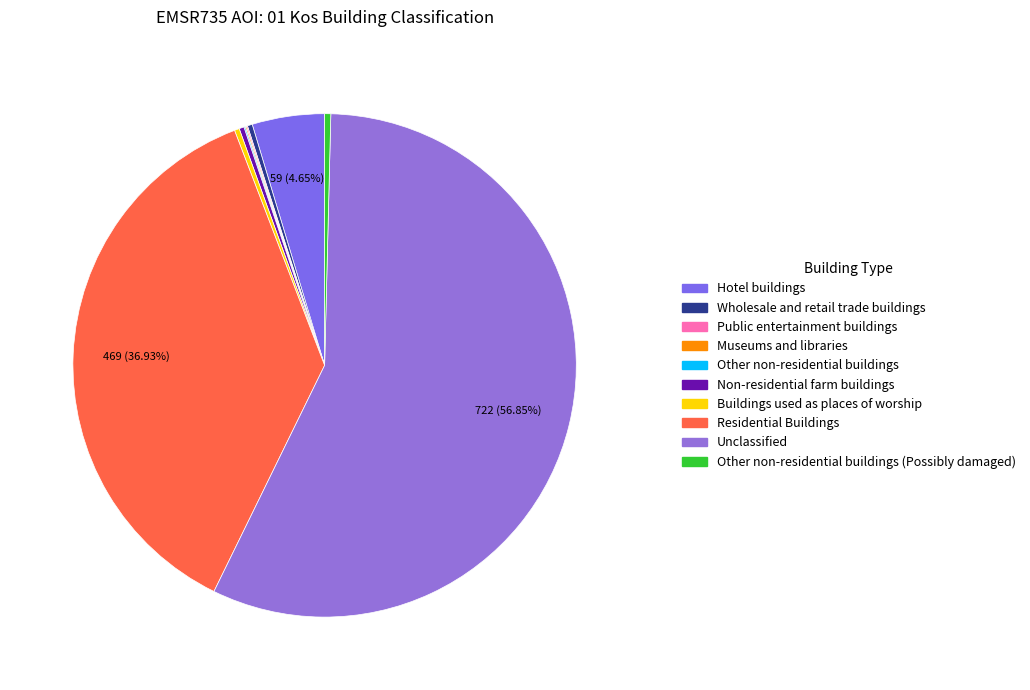

To the nearest percent, what is the average slice percentage?

10%